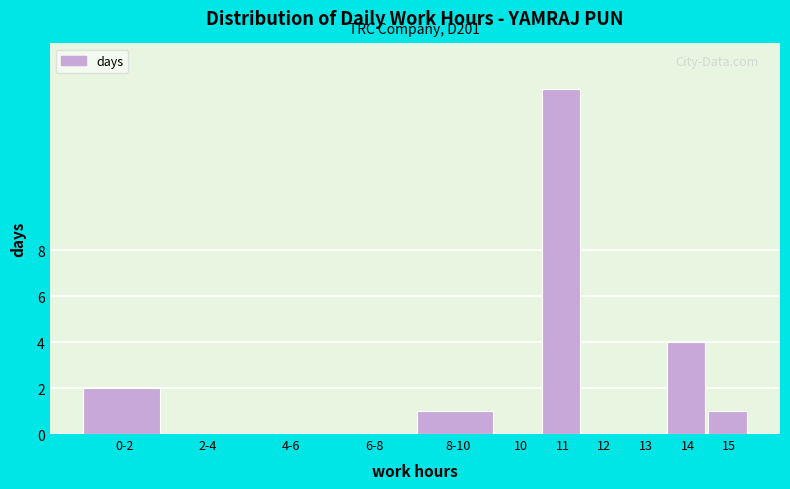

Reading right to left, what are all the values shown in this chart?

15=1	14=4	13=0	12=0	11=15	10=0	8-10=1	6-8=0	4-6=0	2-4=0	0-2=2